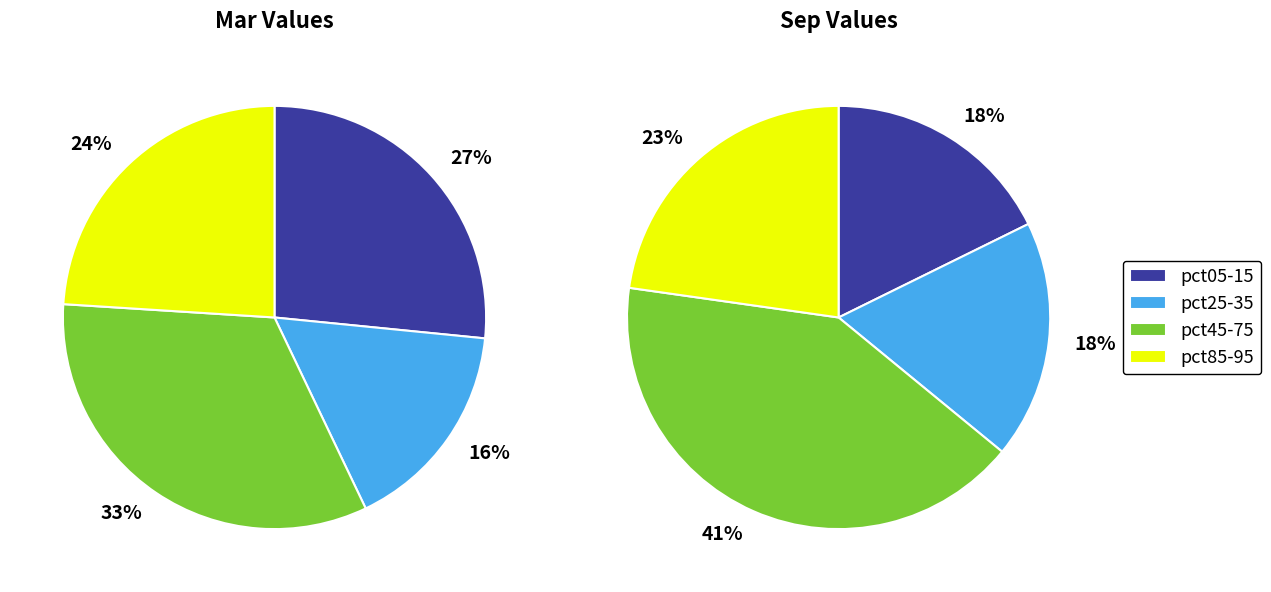

Does any single category account for the majority?

No